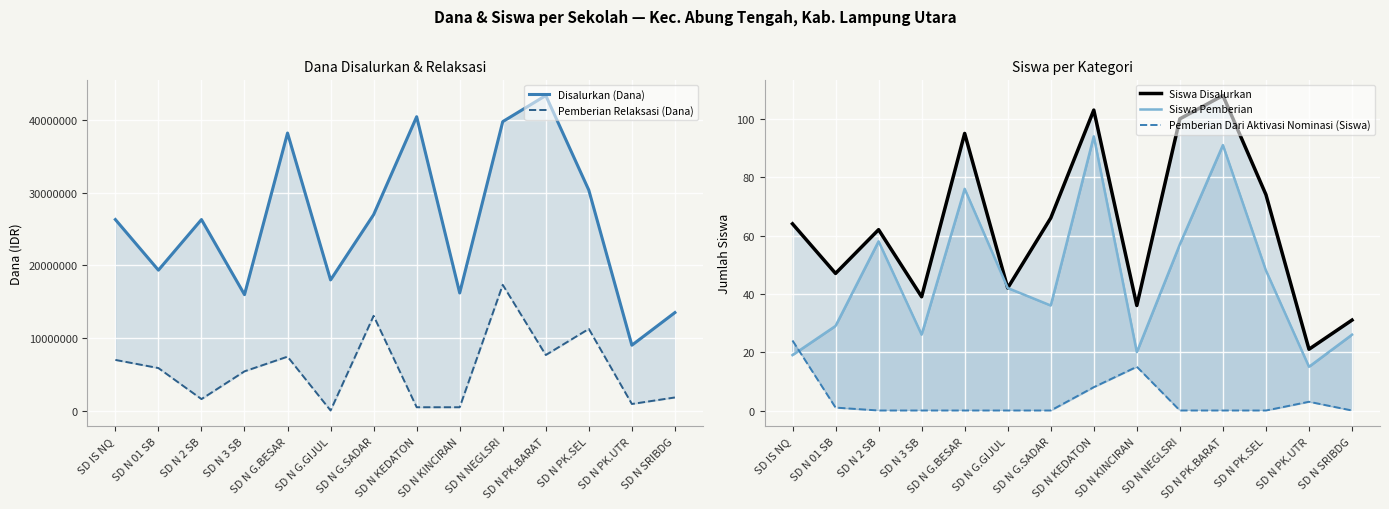

Read the Siswa Disalurkan value at SD N PK.BARAT.

108